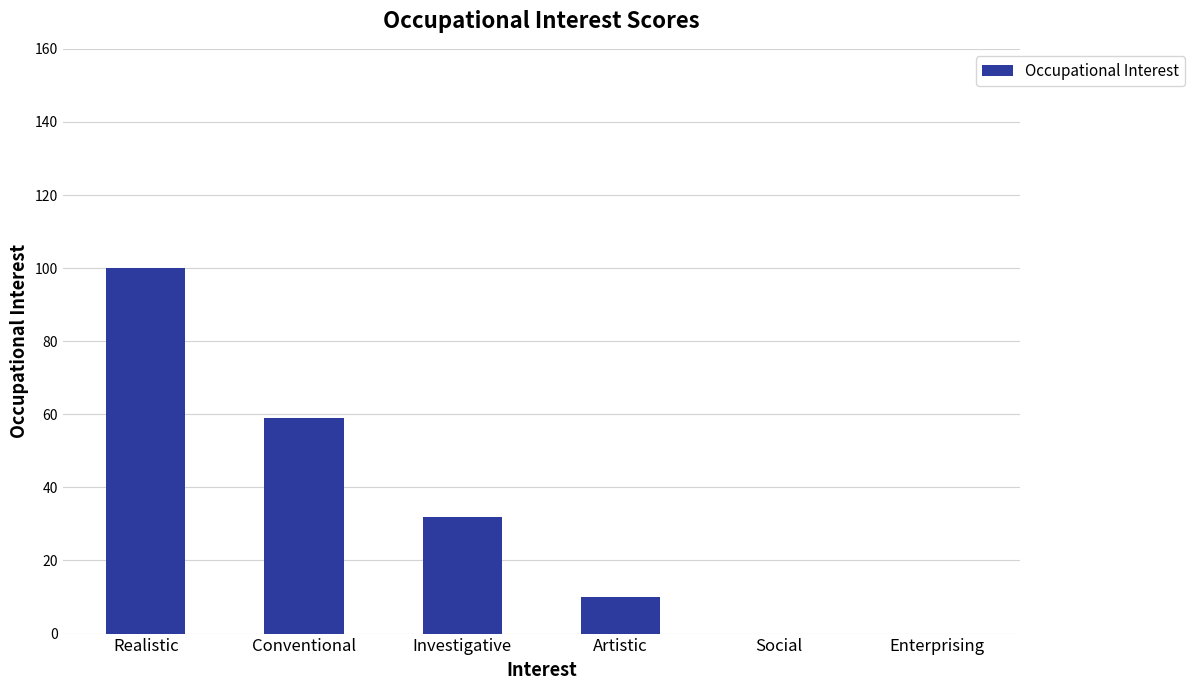

Count the number of categories in the chart.

6